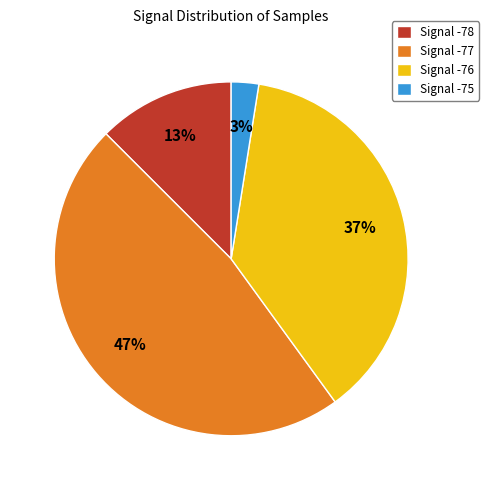

How many segments does this pie chart have?

4